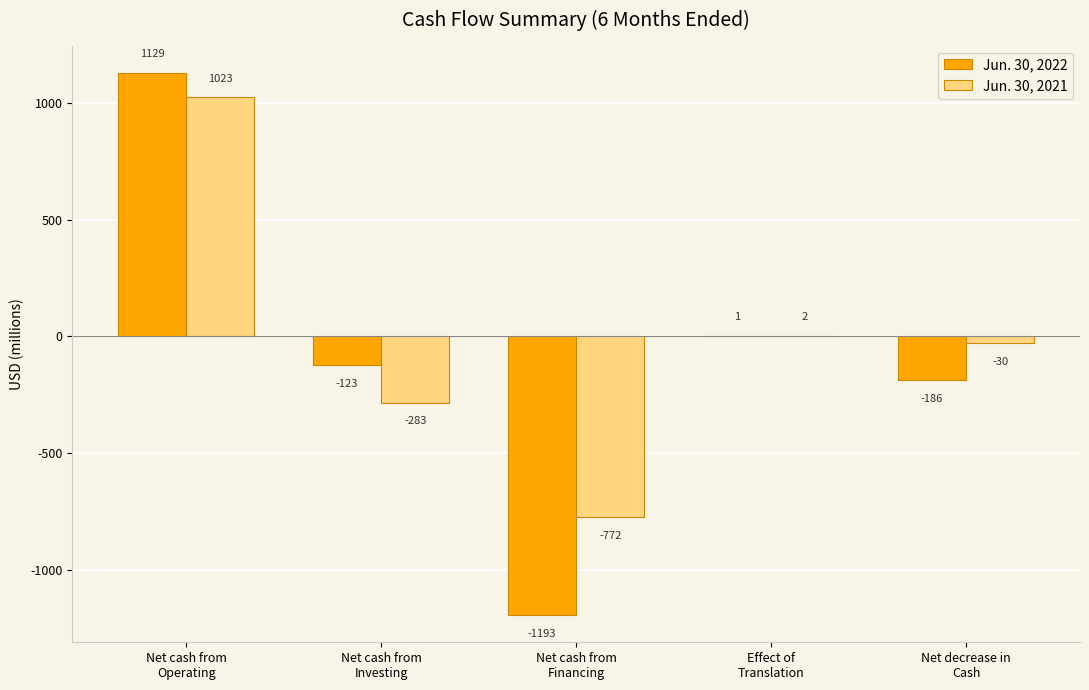

Which series has the largest total across all categories?

Jun. 30, 2021